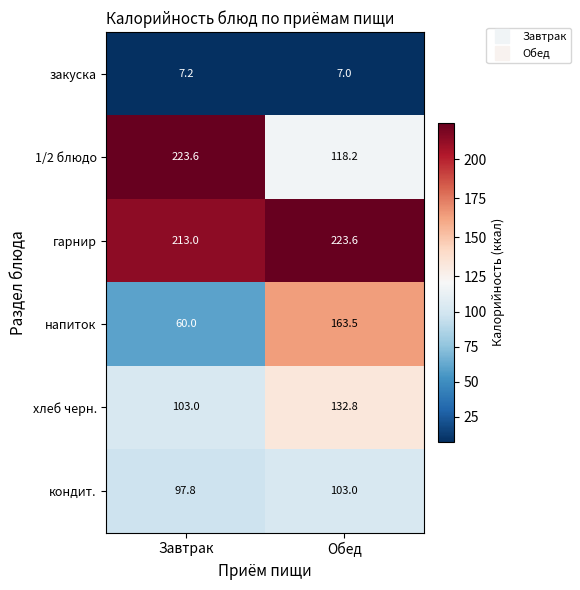

What is the sum of the гарнир values at Обед and Завтрак?

436.6